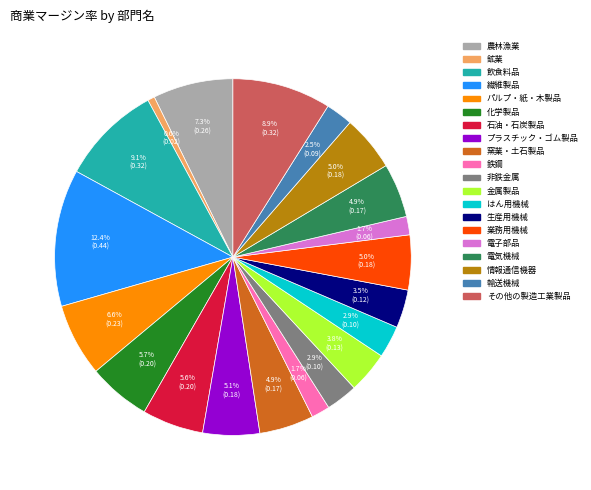

Is the sum of 金属製品 and 輸送機械 greater than half?

No